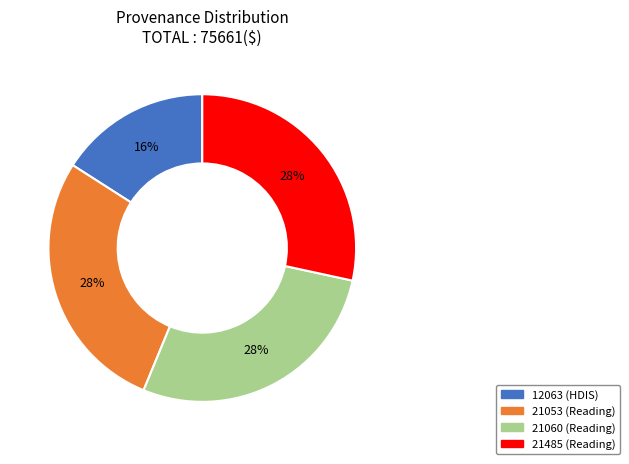

To the nearest percent, what is the average slice percentage?

25%